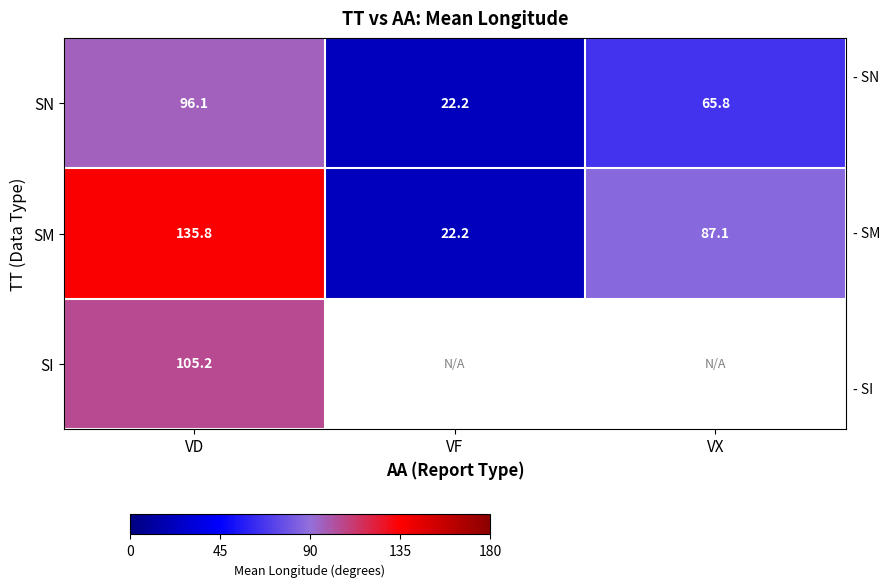

True or false: SN has a value of 166.8 at VD.

False